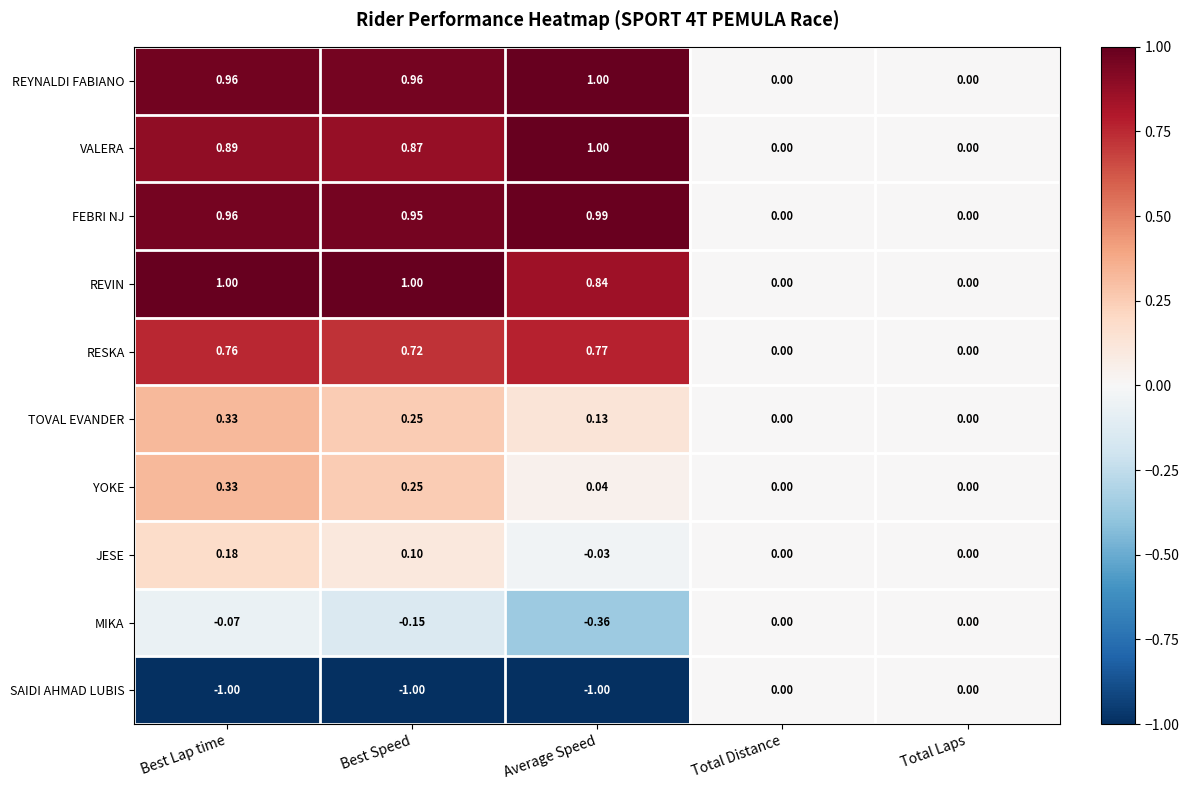

Which series has the largest total across all categories?

REYNALDI FABIANO